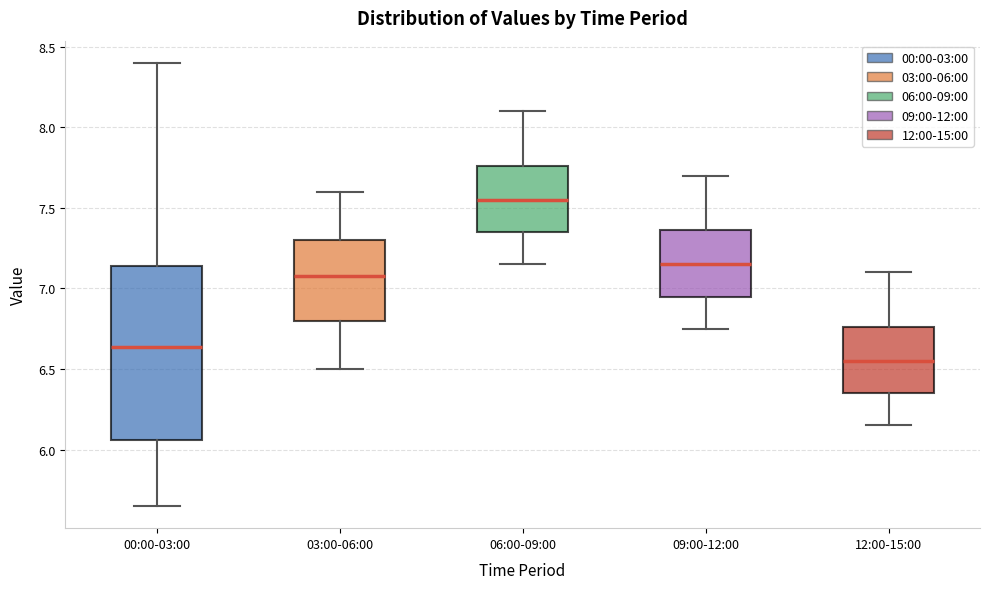

Which box has the highest median line?

06:00-09:00